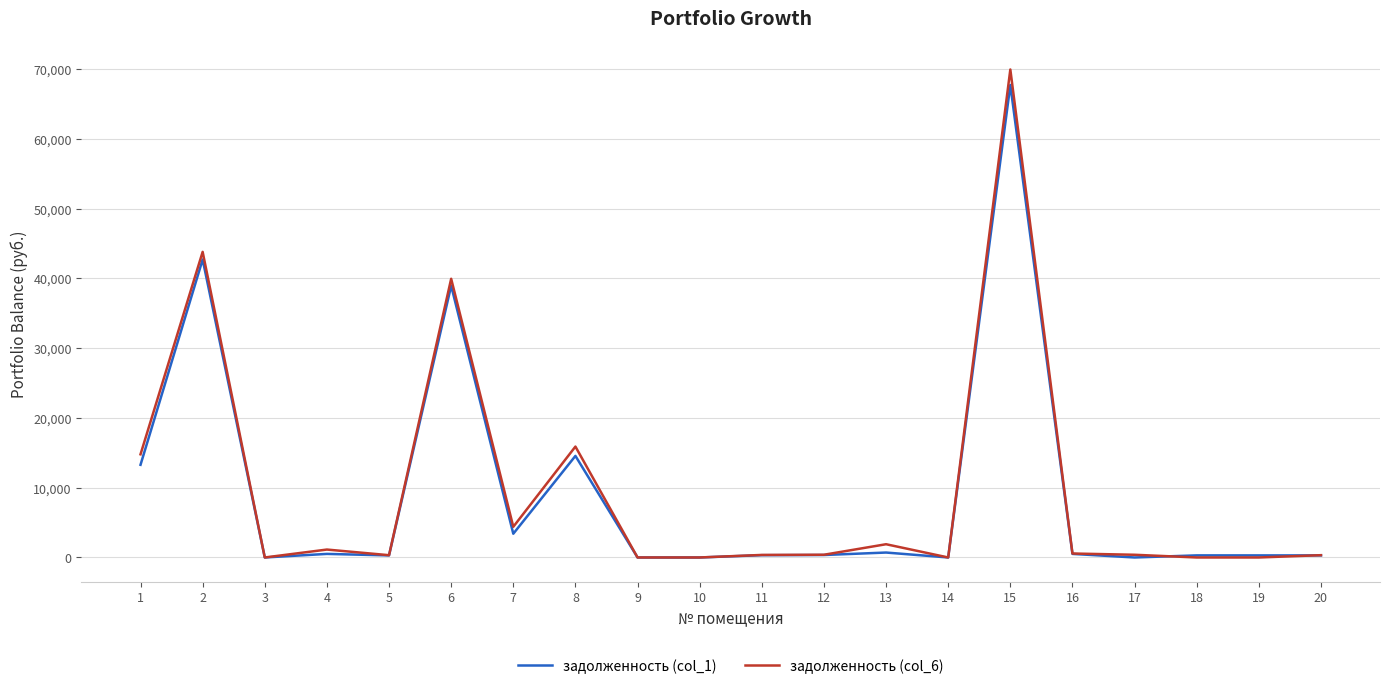

What are all the series names shown in the legend?

задолженность (col_1), задолженность (col_6)